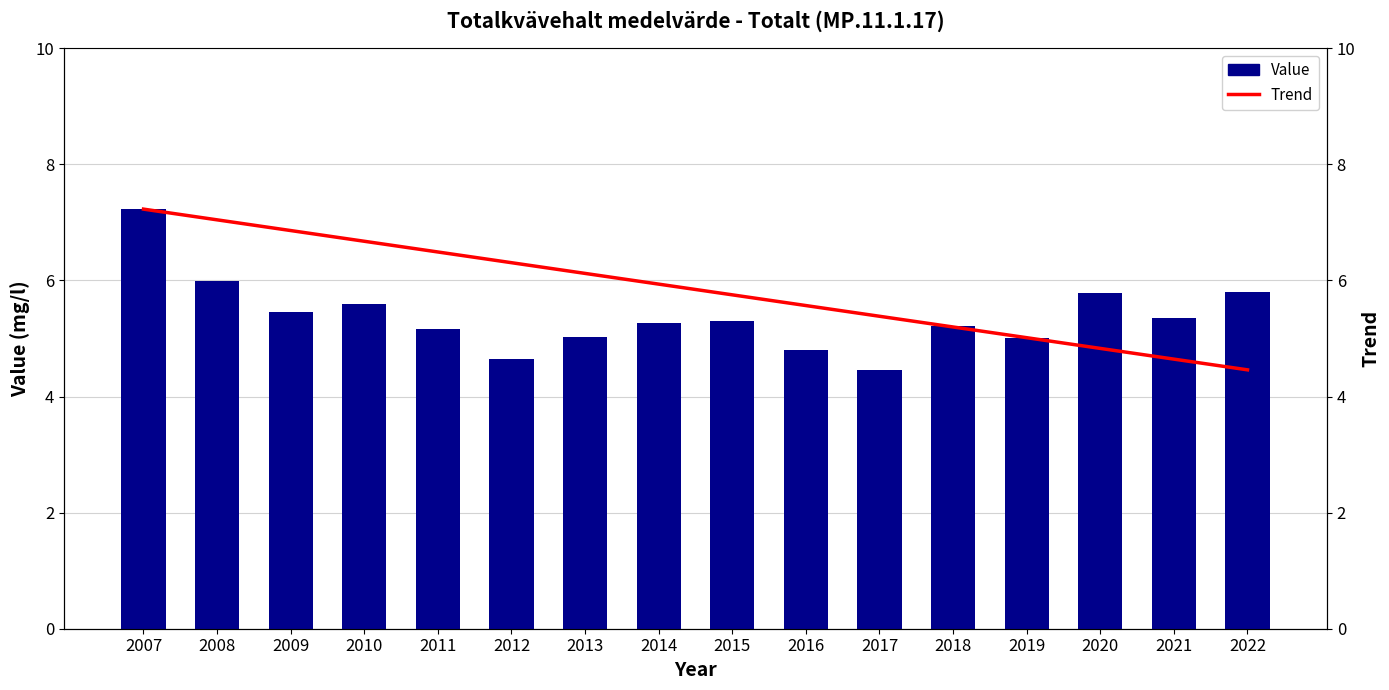

List the labels in order of Trend value, smallest first.

2022, 2021, 2020, 2019, 2018, 2017, 2016, 2015, 2014, 2013, 2012, 2011, 2010, 2009, 2008, 2007